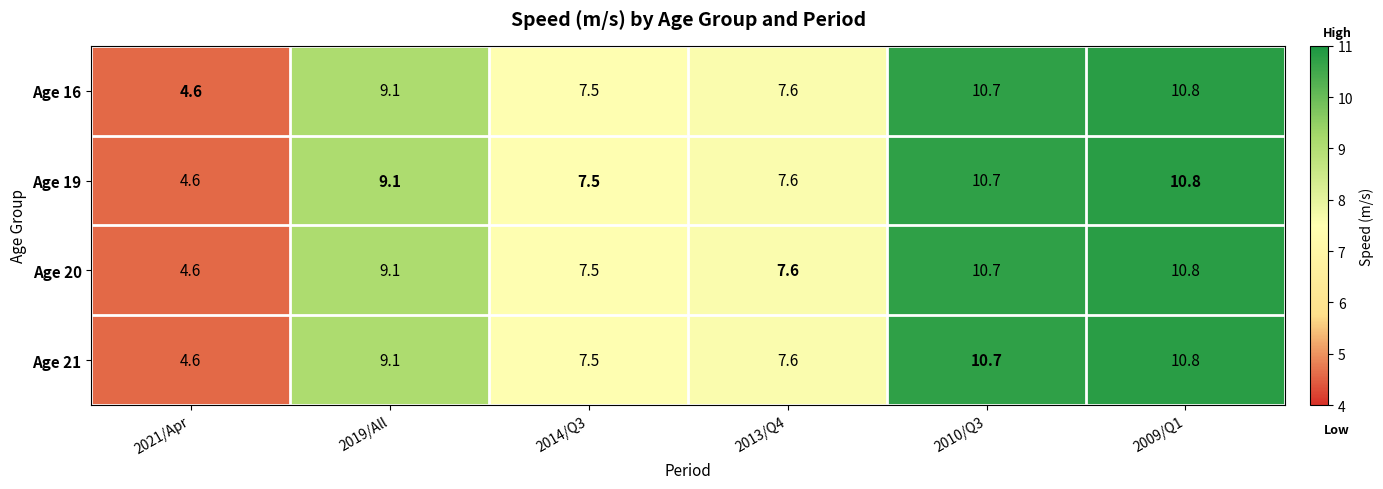

What is the difference between the Age 19 values at 2021/Apr and 2009/Q1?

6.2